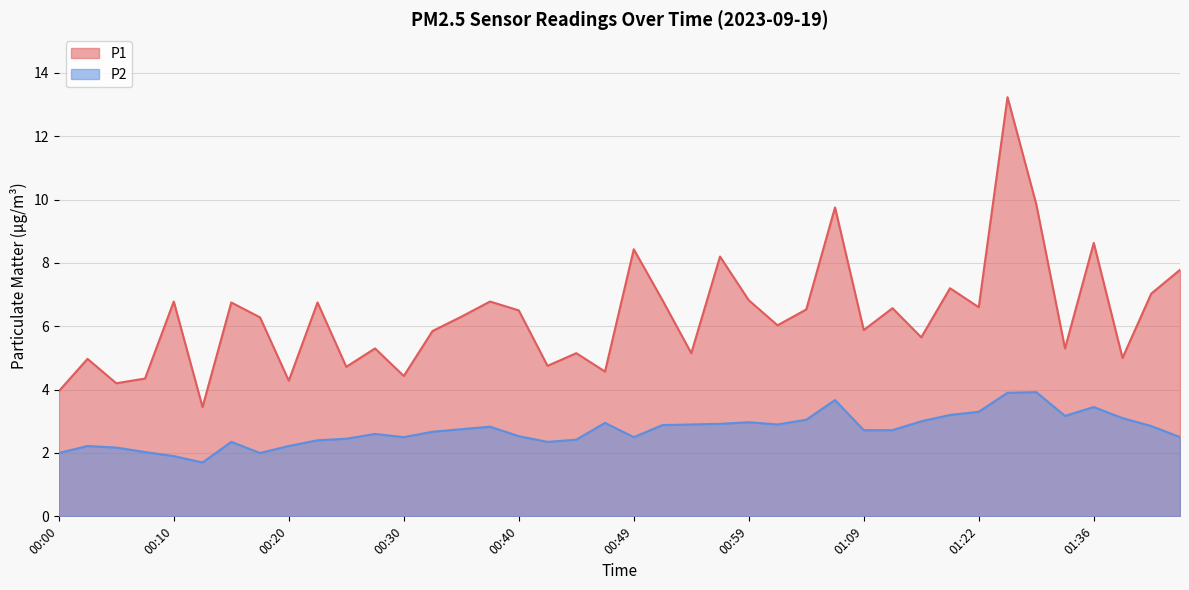

True or false: P1 and P2 cross at least once.

False